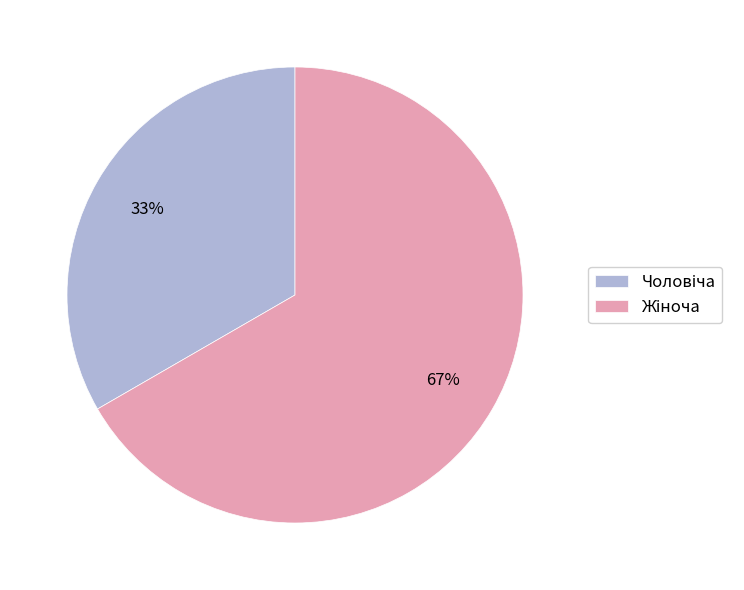

Does any single category account for the majority?

Yes